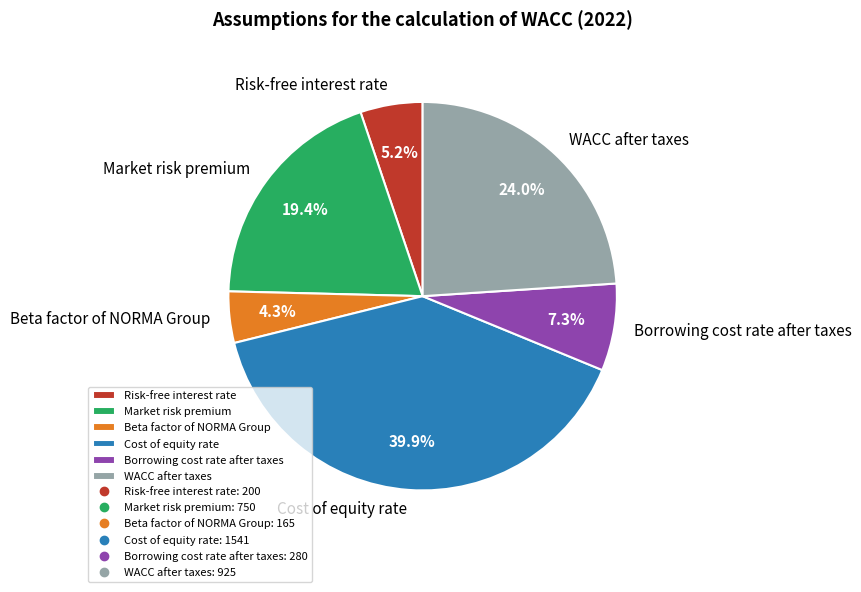

How many slices are in this pie chart?

6